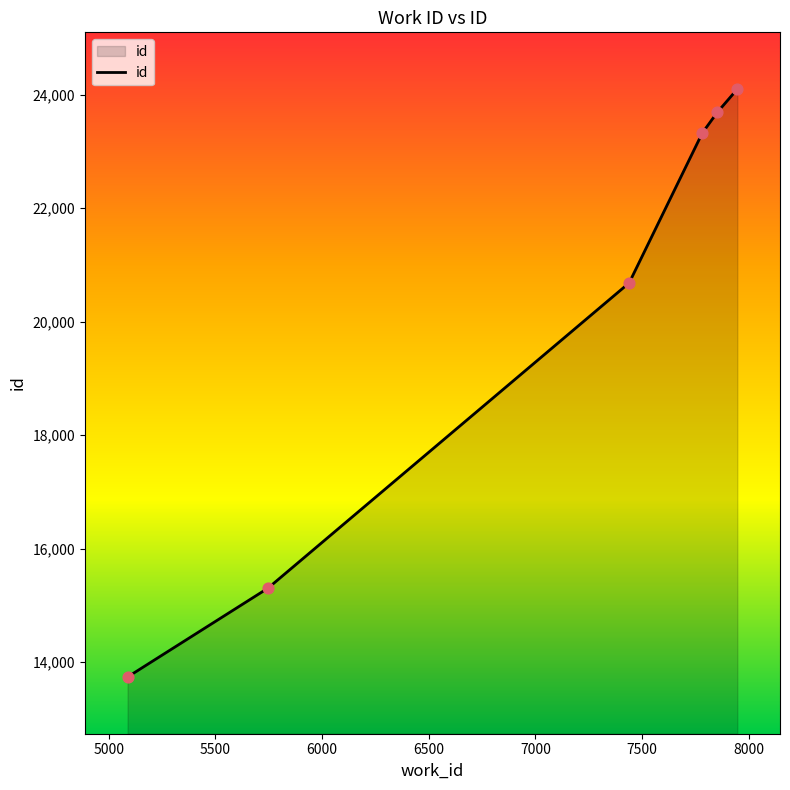

What is the maximum value shown in the chart?

24101